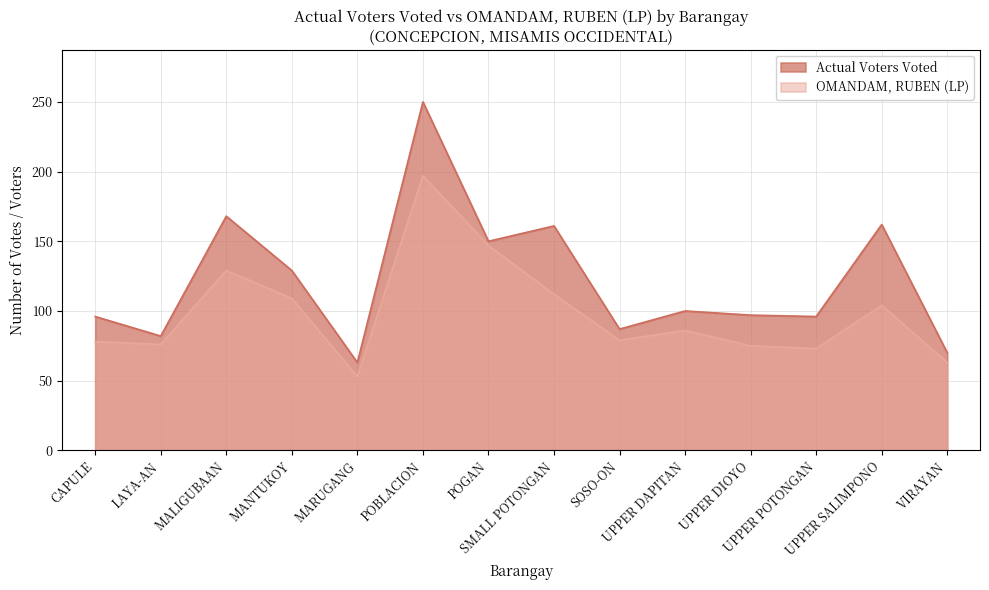

What position from the left is POBLACION?

6